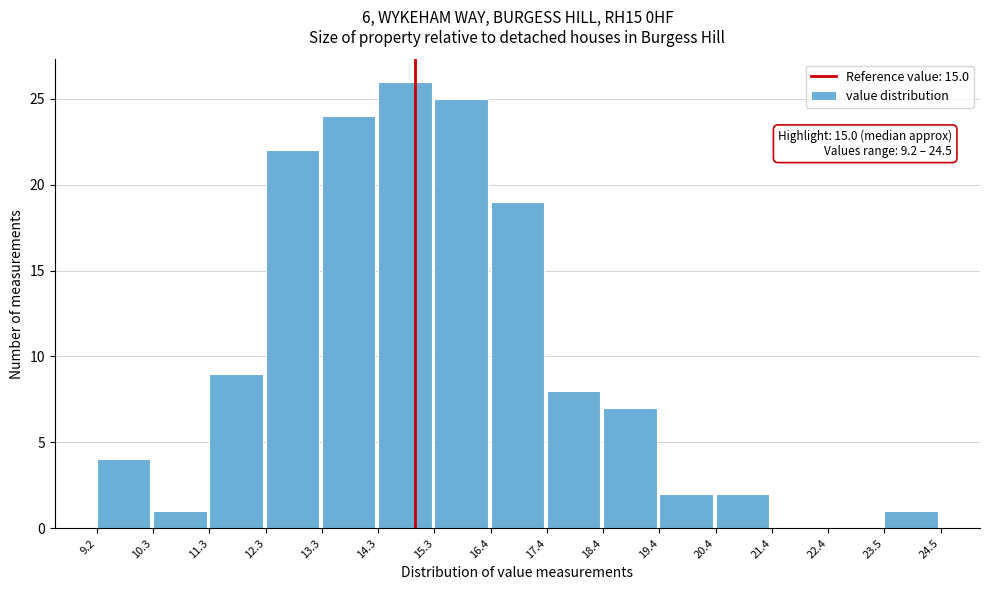

Over which range of the x-axis is the bar tallest?

14.3 to 15.3